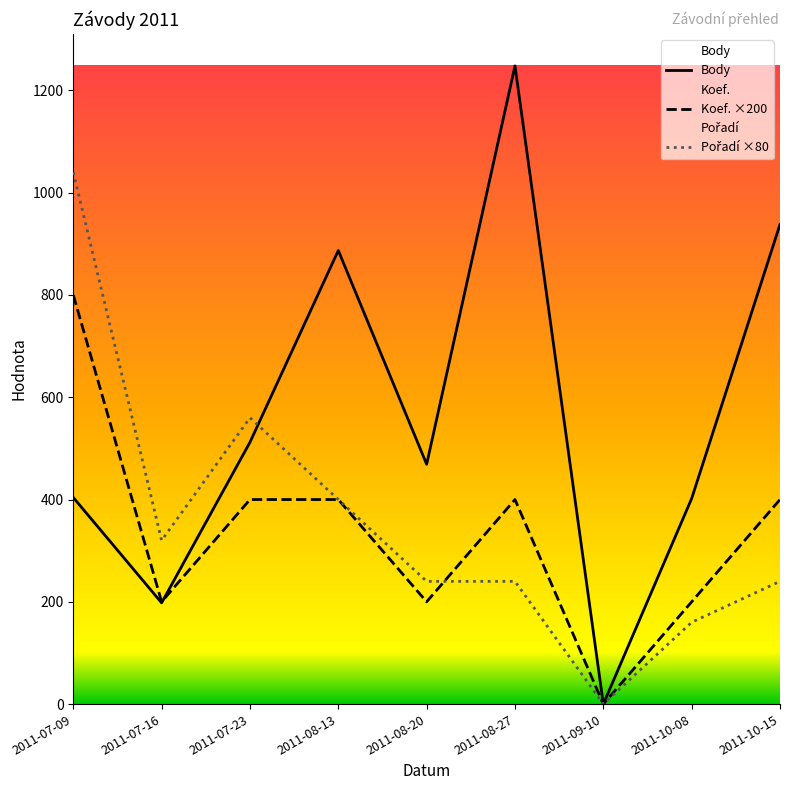

Reading left to right, extract all data points from this chart.

Body: 2011-07-09=404	2011-07-16=198	2011-07-23=512	2011-08-13=887	2011-08-20=469	2011-08-27=1248	2011-09-10=0	2011-10-08=402	2011-10-15=938
Koef. ×200: 2011-07-09=800	2011-07-16=200	2011-07-23=400	2011-08-13=400	2011-08-20=200	2011-08-27=400	2011-09-10=0	2011-10-08=200	2011-10-15=400
Pořadí ×80: 2011-07-09=1040	2011-07-16=320	2011-07-23=560	2011-08-13=400	2011-08-20=240	2011-08-27=240	2011-09-10=0	2011-10-08=160	2011-10-15=240